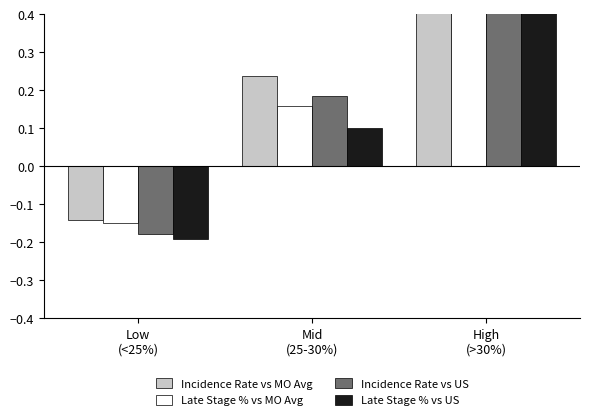

Which has a higher value, Low
(<25%) or Mid
(25-30%)?

Mid
(25-30%)